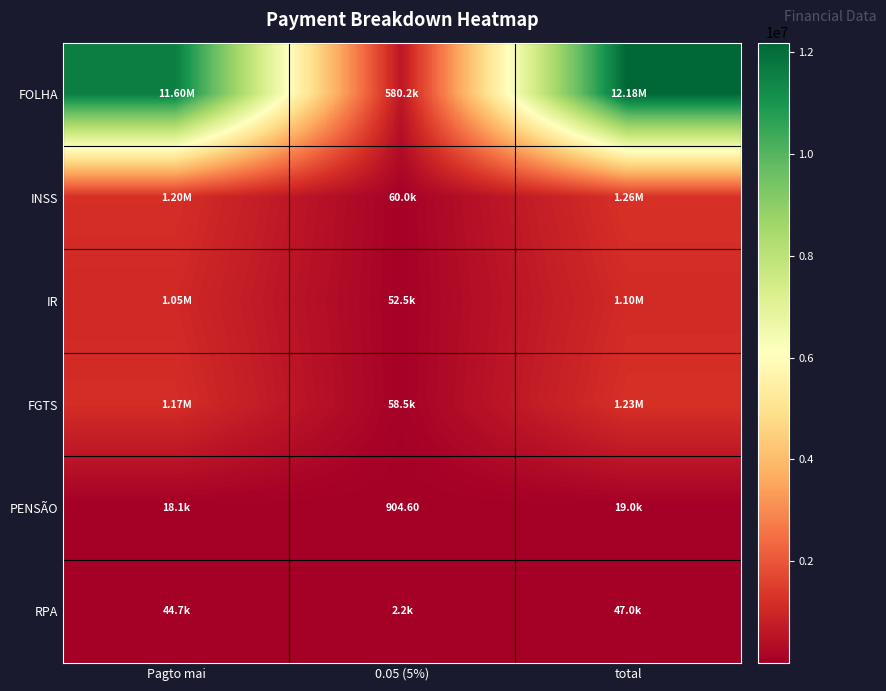

Which series has the largest range (max minus min)?

FOLHA